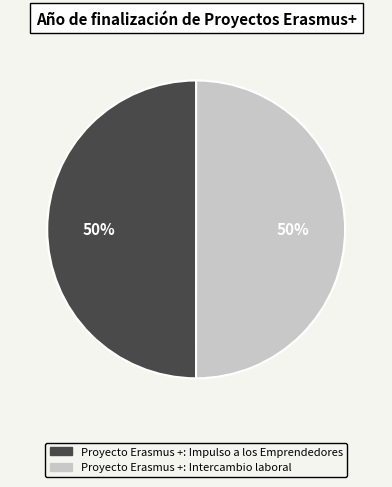

Do Proyecto Erasmus +: Impulso a los Emprendedores and Proyecto Erasmus +: Intercambio laboral together represent more than half of the pie?

Yes